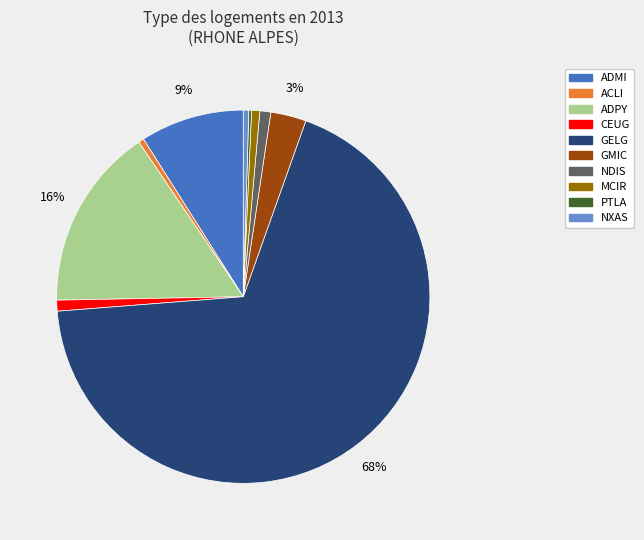

The MCIR slice represents 1% of the pie. True or false?

True